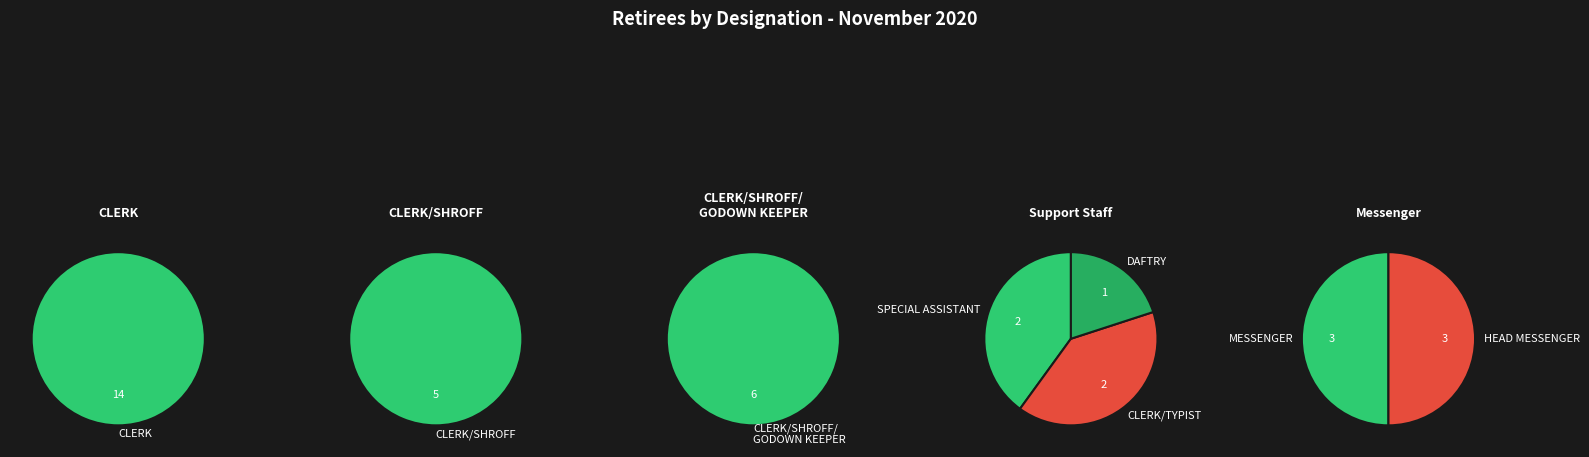

Is the sum of CLERK/SHROFF and MESSENGER greater than half?

No